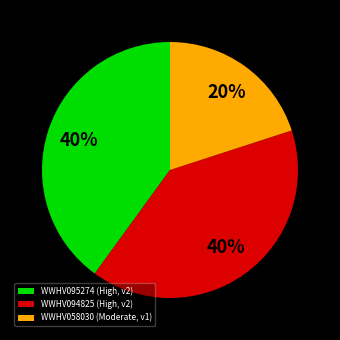

True or false: WWHV094825 accounts for 40% of the total.

True